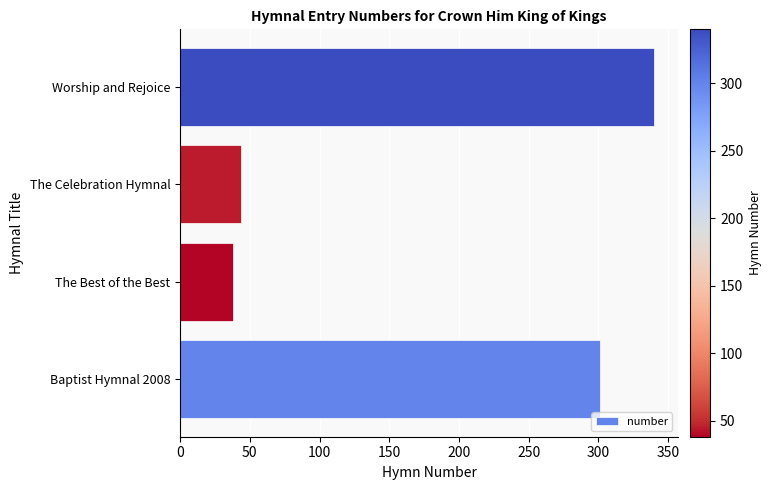

What is the change in value from The Best of the Best to Worship and Rejoice?

+302